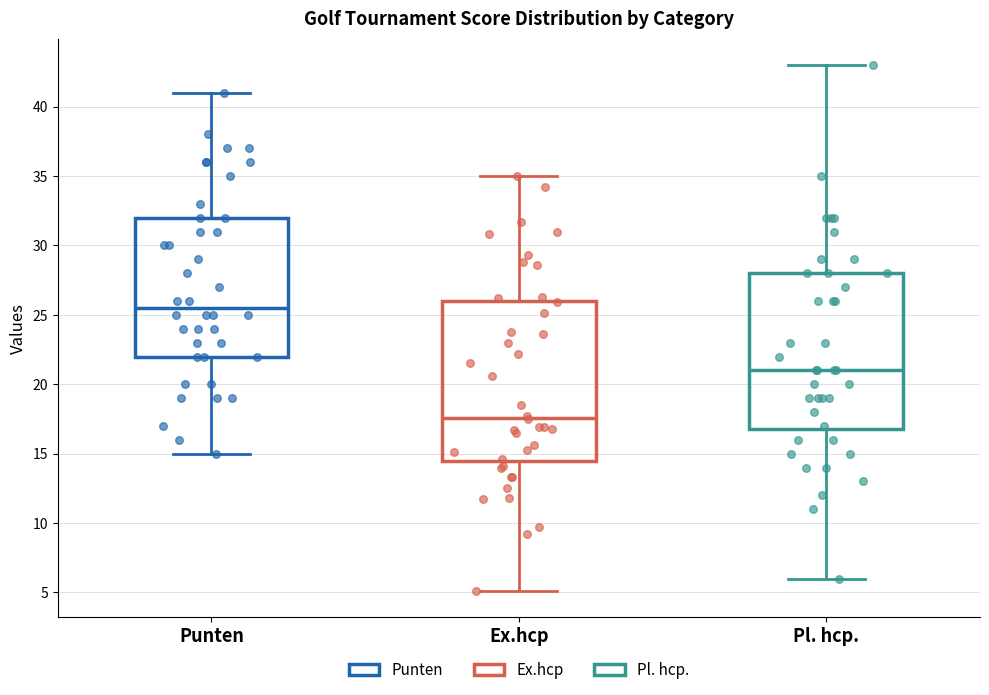

Reading left to right, read every box against the y-axis: the position of its median line, the range the box covers, and the ends of its whiskers. The values are not printed on the chart, so give them approximately, as read against the axis.

Punten: median 25.5, box 22.0 to 32.0, whiskers 15.0 to 41.0
Ex.hcp: median 17.5, box 14.5 to 26.0, whiskers 5.0 to 35.0
Pl. hcp.: median 21.0, box 17.0 to 28.0, whiskers 6.0 to 43.0